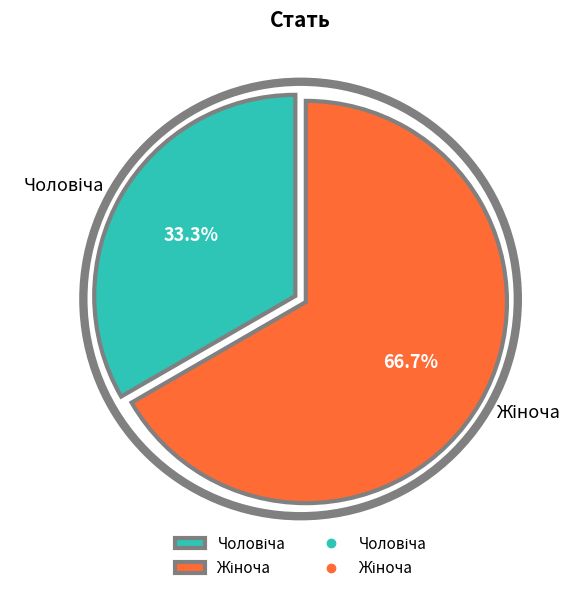

Is there any slice that represents more than half of the pie?

Yes